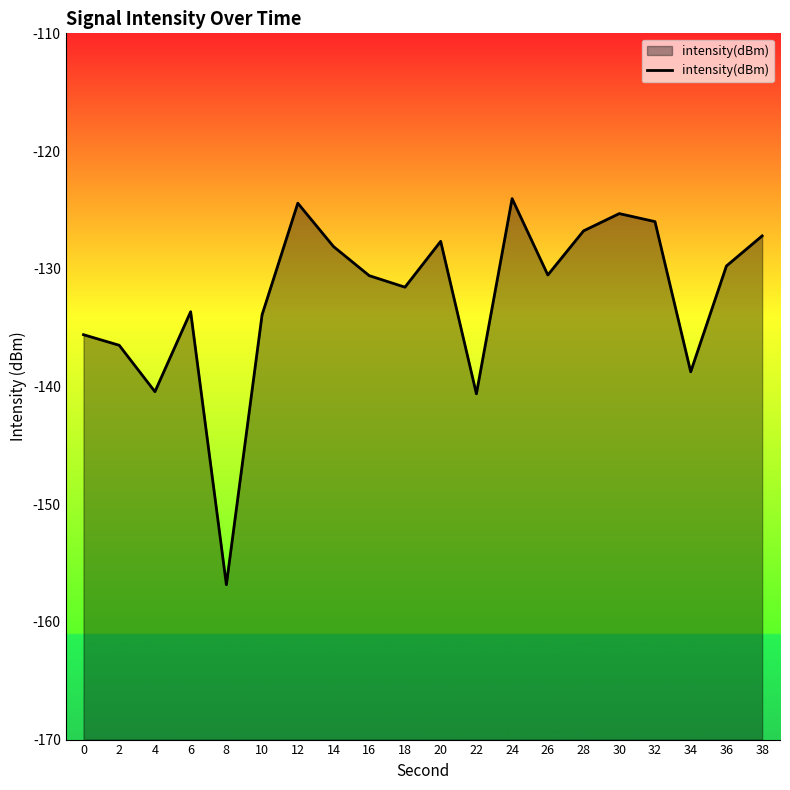

What is the sum of the values at 2 and 22?

-277.1